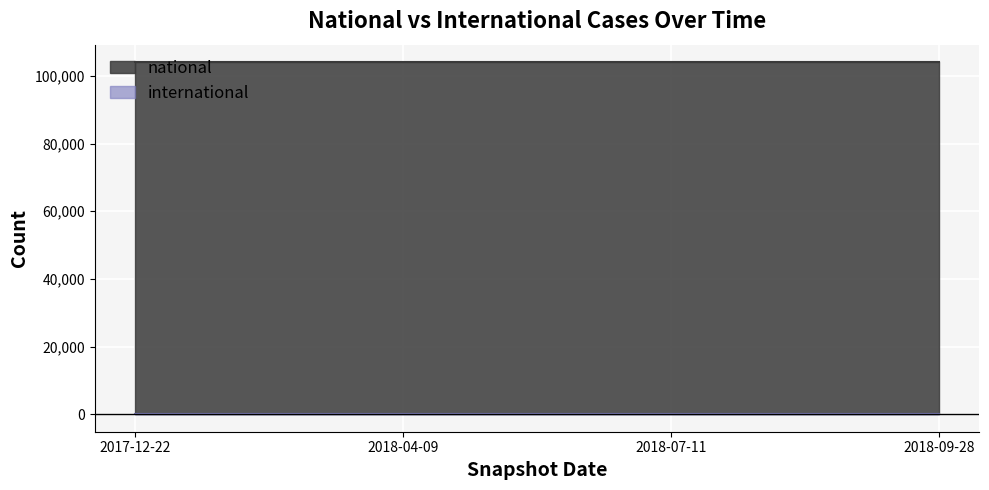

What is the highest value of the national series?

104075